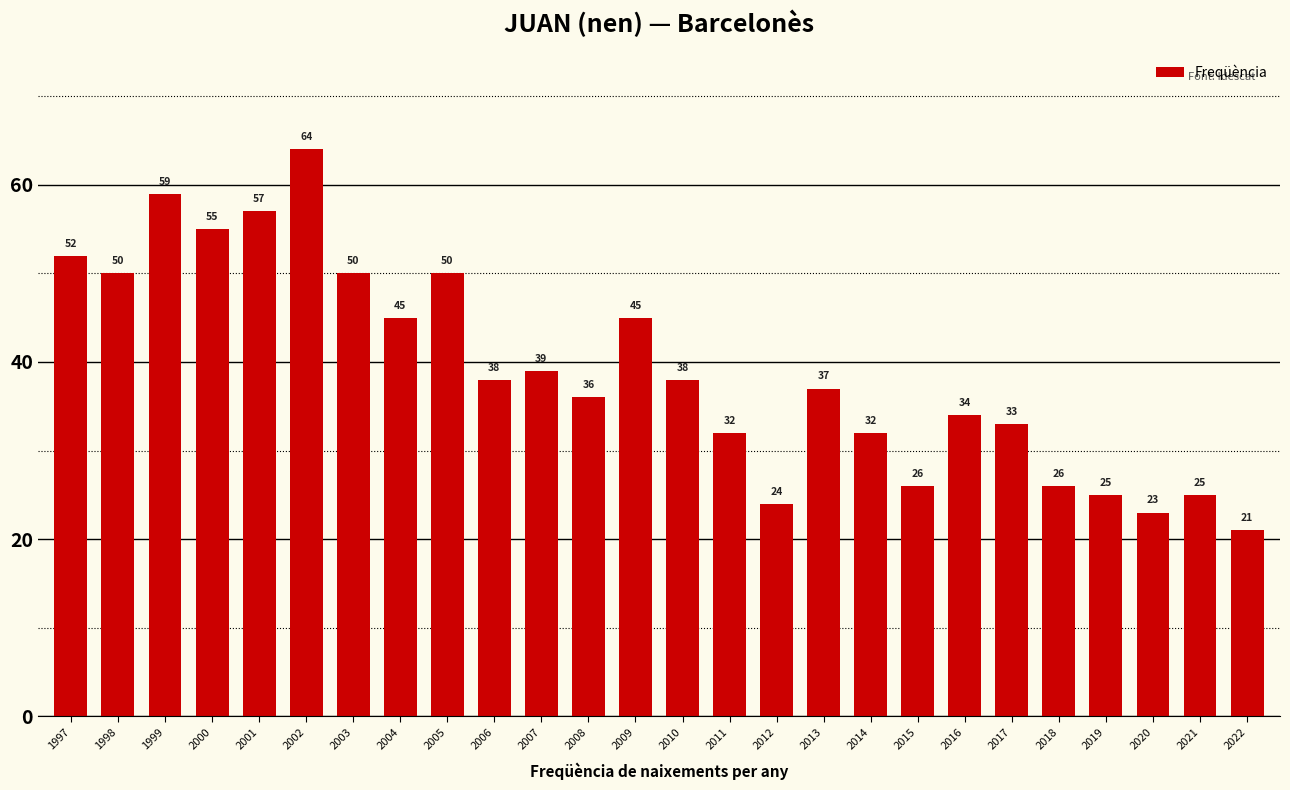

What is the value of the 12th bar from the left?

36